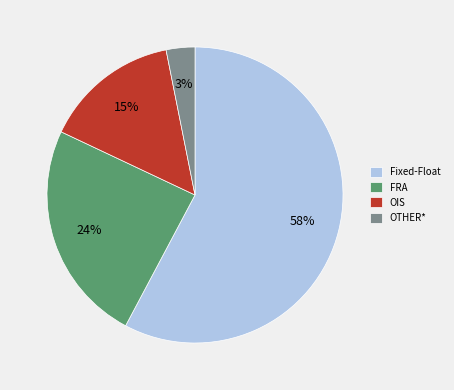

Which slice is the smallest?

OTHER*